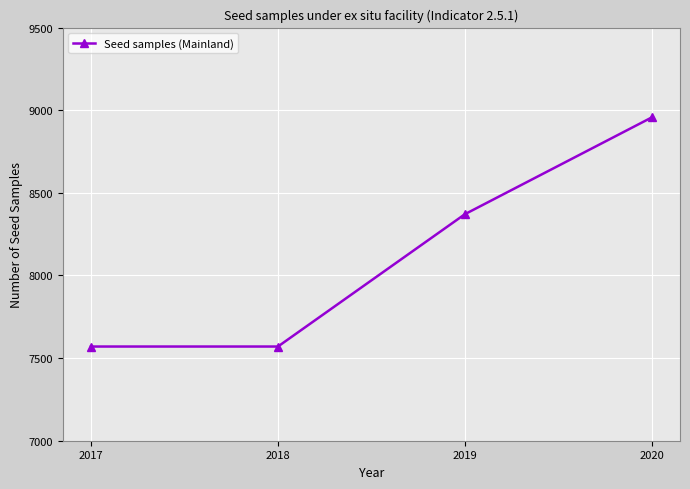

How many lines are shown in the chart?

1